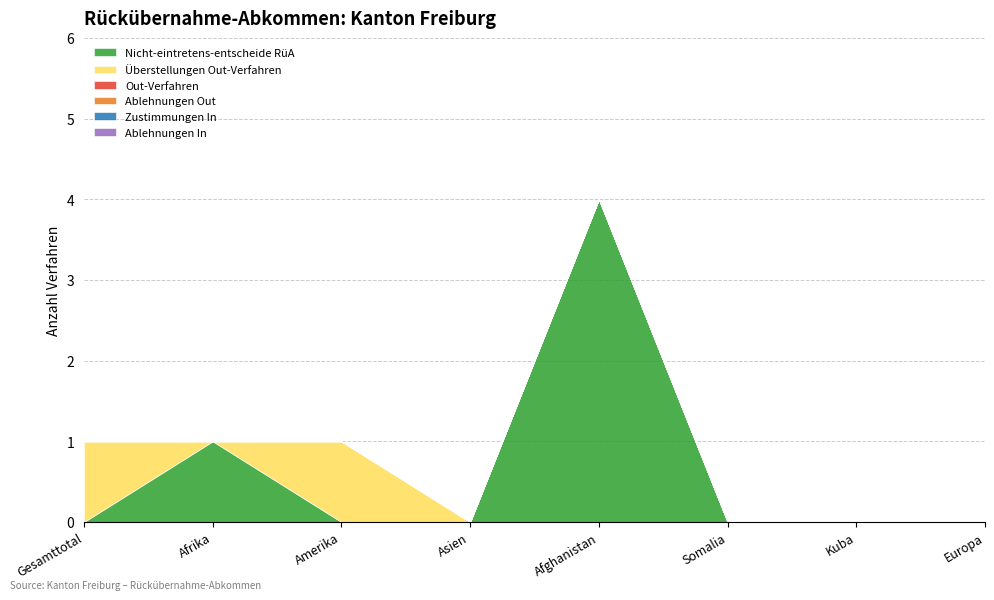

True or false: Out-Verfahren and Ablehnungen In intersect in this chart.

False